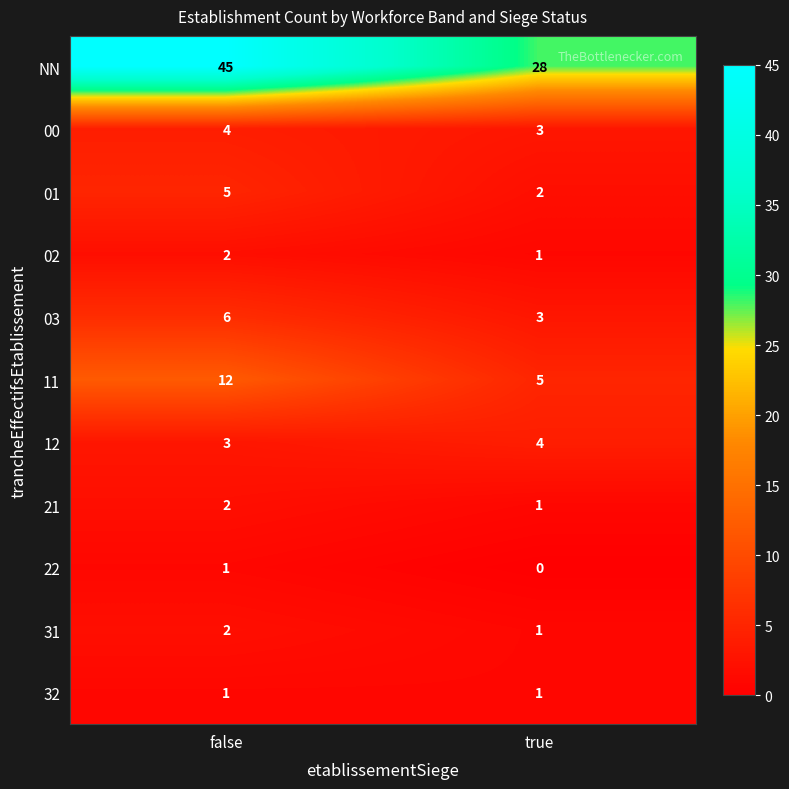

What is the sum of all 00 values?

7